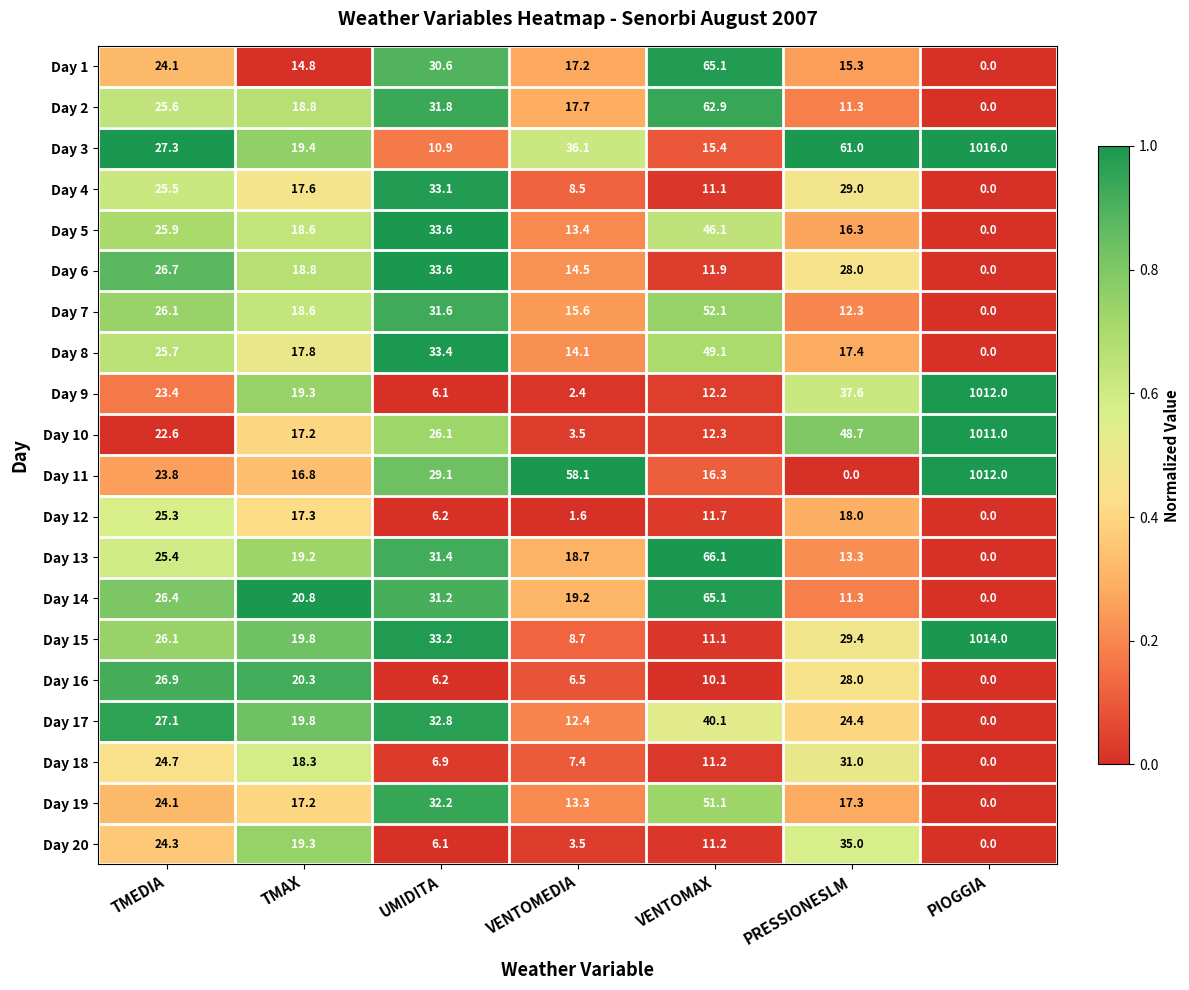

List the labels in order of Day 19 value, largest first.

VENTOMAX, UMIDITA, TMEDIA, PRESSIONESLM, TMAX, VENTOMEDIA, PIOGGIA